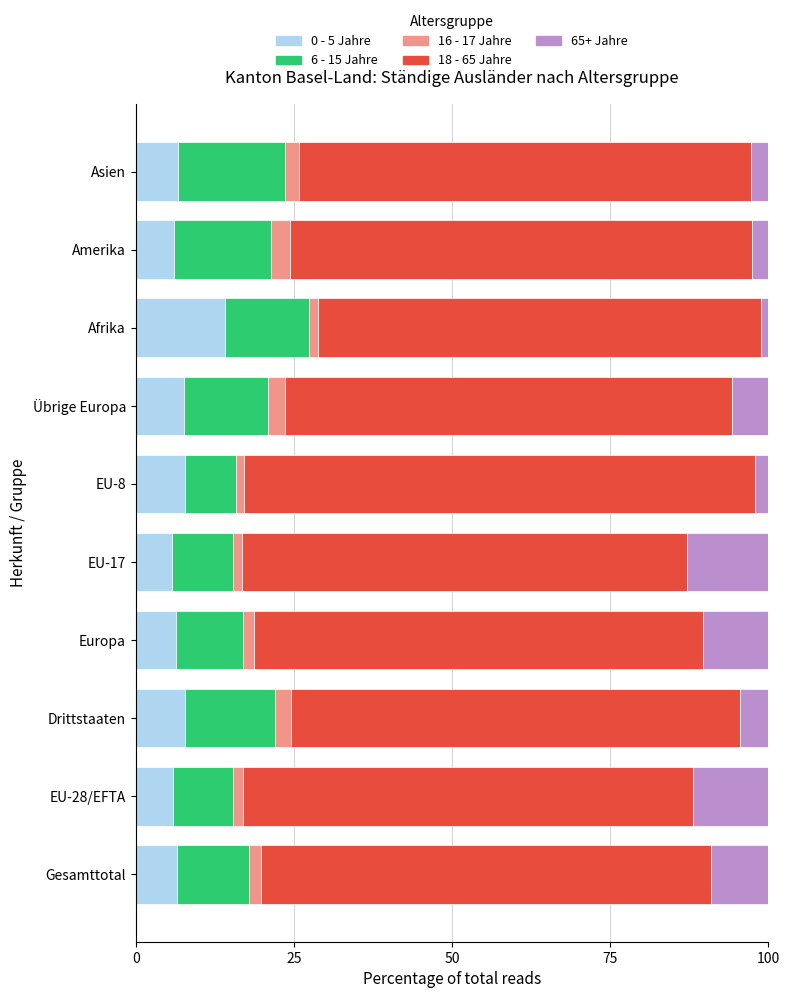

Is it true that 0 - 5 Jahre equals 9.3 at EU-17?

False